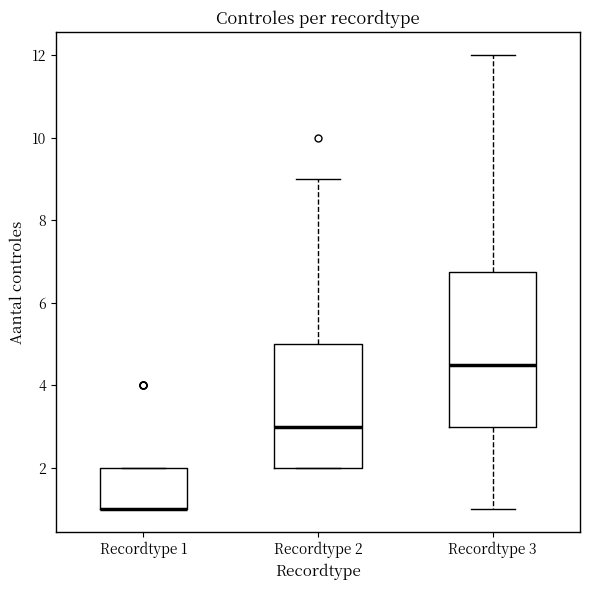

Reading left to right, read every box against the y-axis: the position of its median line, the range the box covers, and the ends of its whiskers. The values are not printed on the chart, so give them approximately, as read against the axis.

Recordtype 1: median 1.0 (drawn on the box's lower edge), box 1.0 to 2.0, whiskers 1.0 to 2.0
Recordtype 2: median 3.0, box 2.0 to 5.0, whiskers 2.0 to 9.0
Recordtype 3: median 4.6, box 3.0 to 6.8, whiskers 1.0 to 12.0